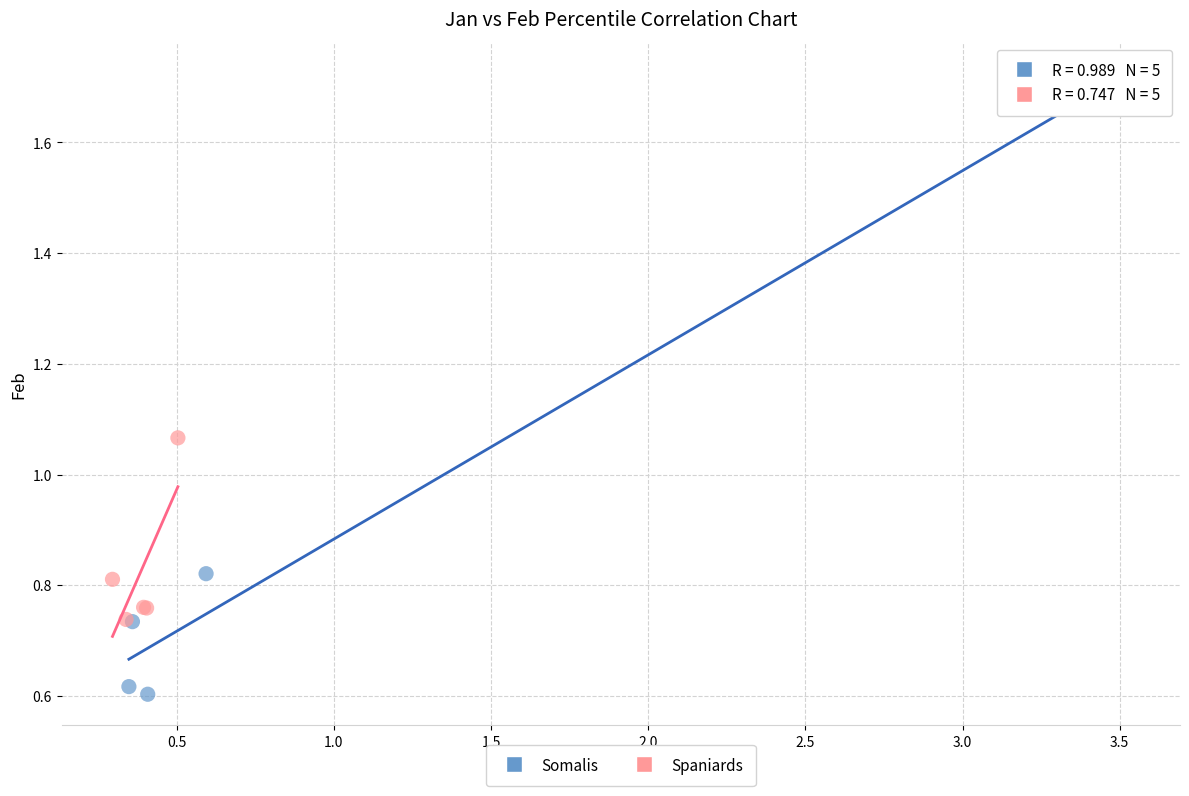

Which series reaches the minimum Y coordinate?

Somalis